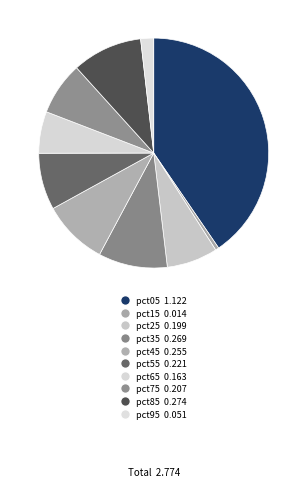

How many slices are in this pie chart?

10